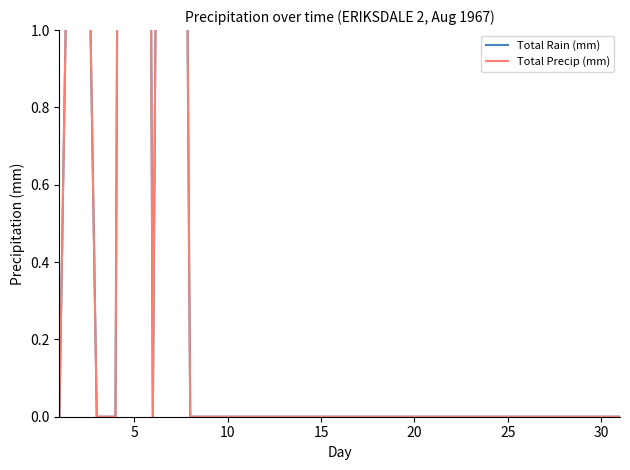

True or false: Total Precip (mm) and Total Rain (mm) intersect in this chart.

False